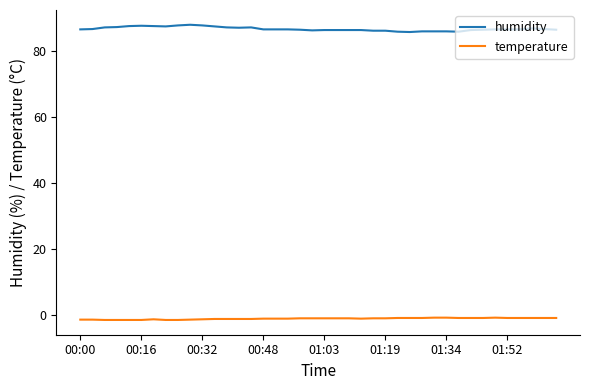

Rank the series by their average value, from lowest to highest.

temperature, humidity